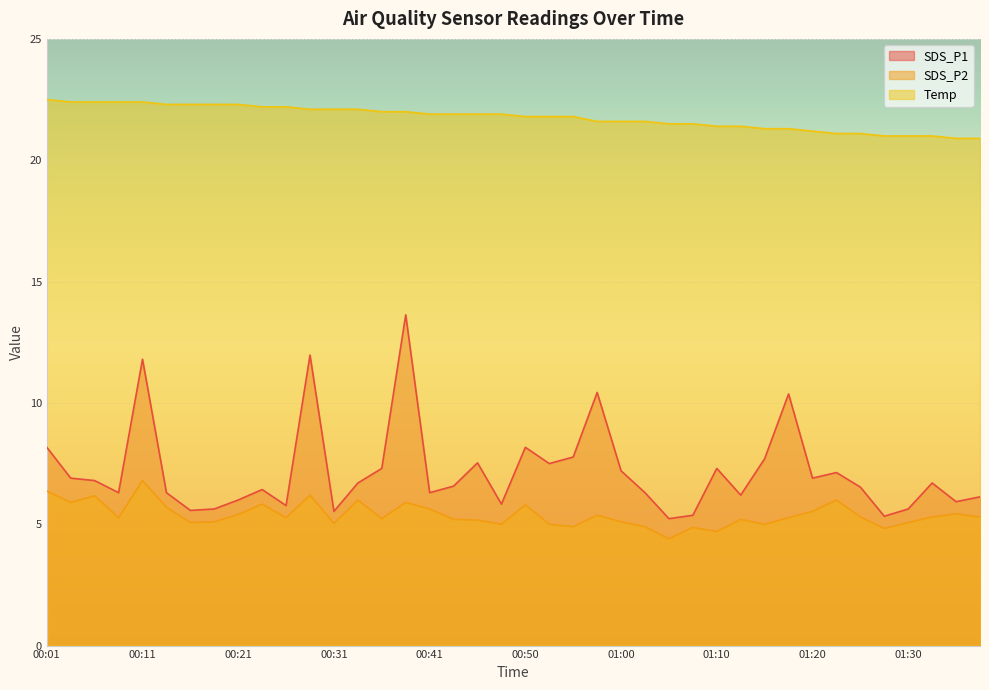

How many data points in Temp are less than 21?

2